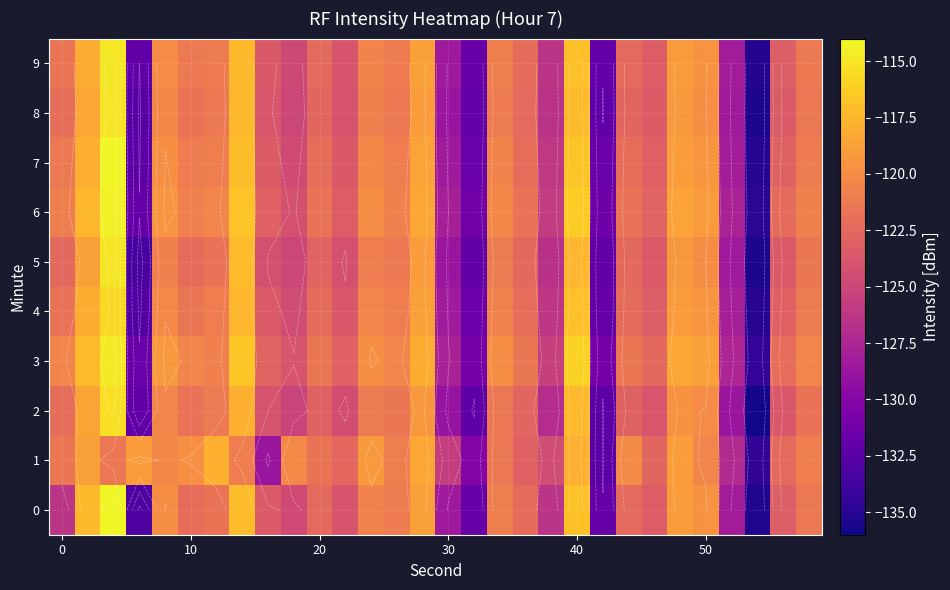

How many data points in 0 are above -122?

13